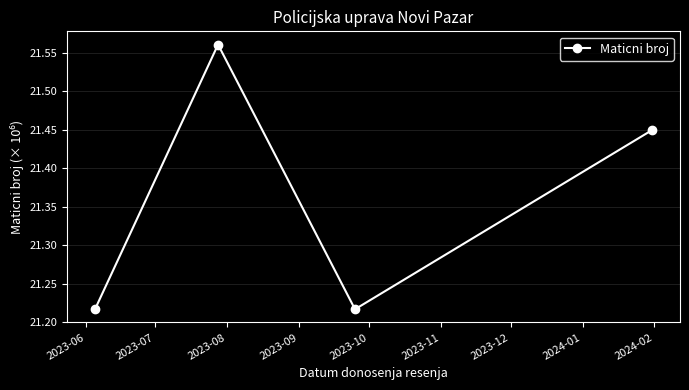

How many lines are shown in the chart?

1